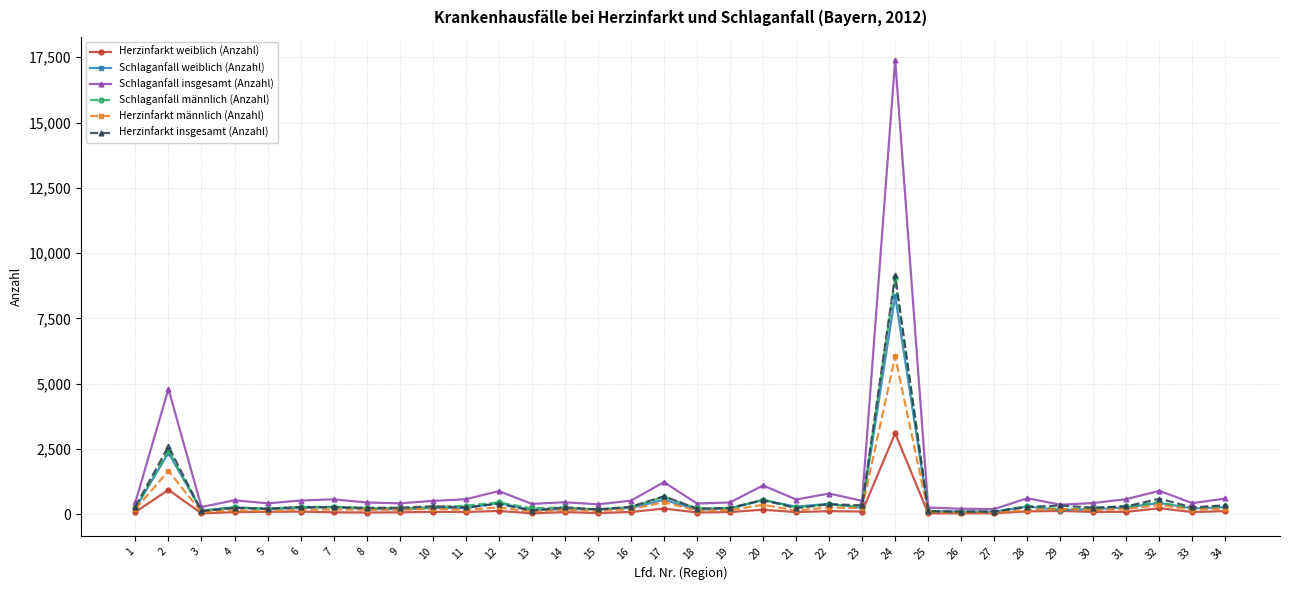

At which category is the sum across all series the highest?

24